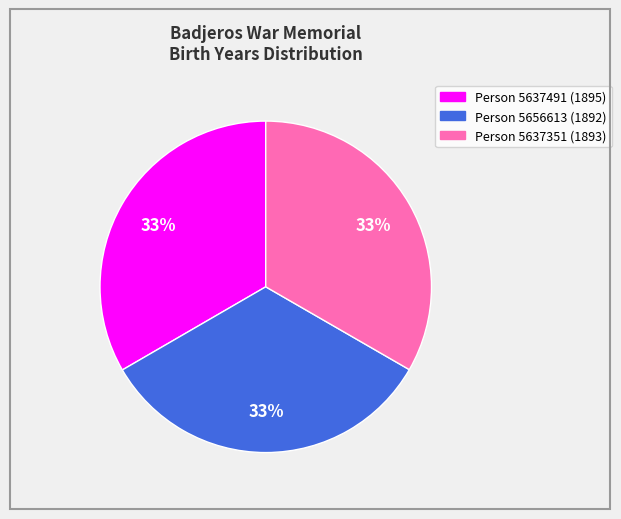

Is the sum of Person 5637491 (1895) and Person 5656613 (1892) greater than half?

Yes